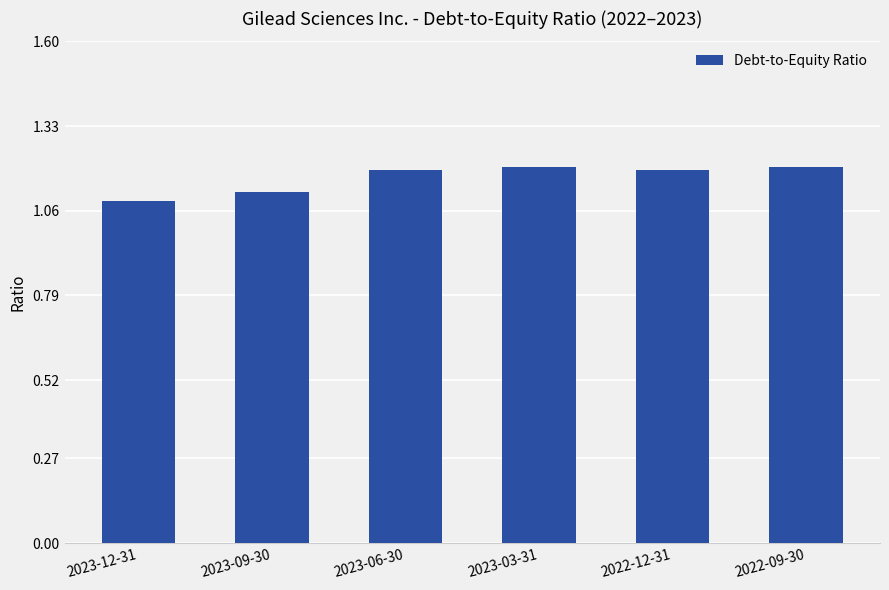

Which label corresponds to the smallest value in the chart?

2023-12-31